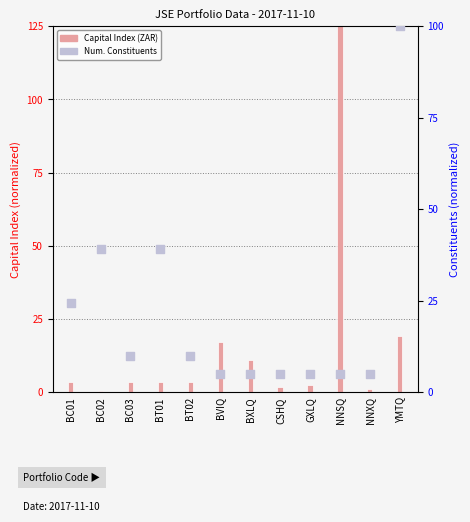

Which series reaches the minimum Y coordinate?

Capital Index (ZAR)